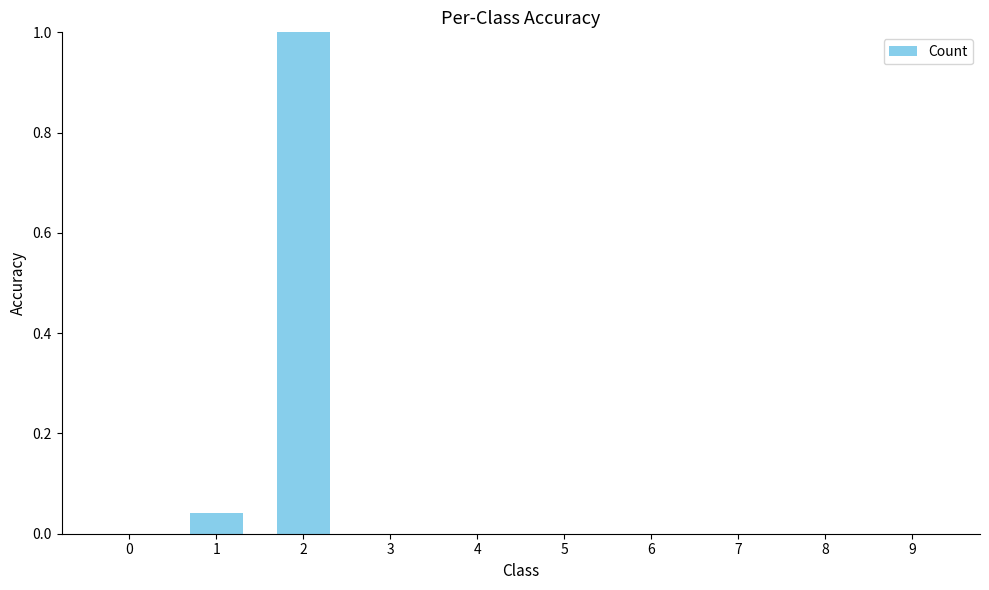

The chart shows a value of 0.0 at 0. True or false?

True